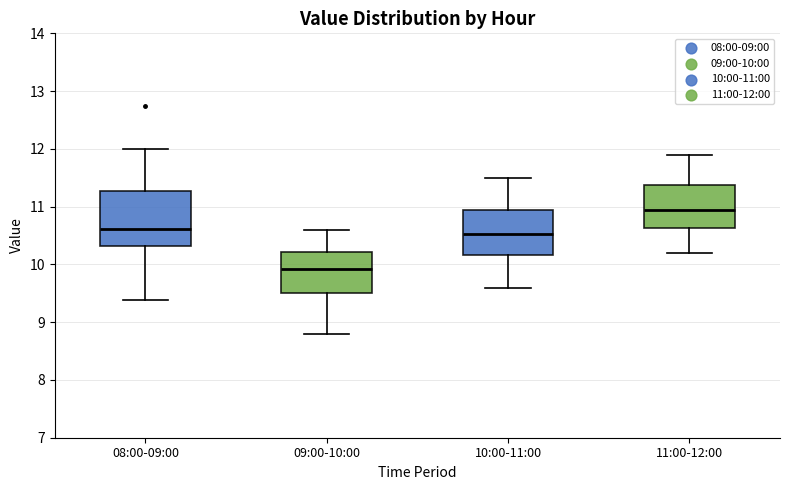

Reading left to right, read every box against the y-axis: the position of its median line, the range the box covers, and the ends of its whiskers. The values are not printed on the chart, so give them approximately, as read against the axis.

08:00-09:00: median 10.6, box 10.3 to 11.3, whiskers 9.4 to 12.0
09:00-10:00: median 9.9, box 9.5 to 10.2, whiskers 8.8 to 10.6
10:00-11:00: median 10.5, box 10.2 to 10.9, whiskers 9.6 to 11.5
11:00-12:00: median 11.0, box 10.6 to 11.4, whiskers 10.2 to 11.9